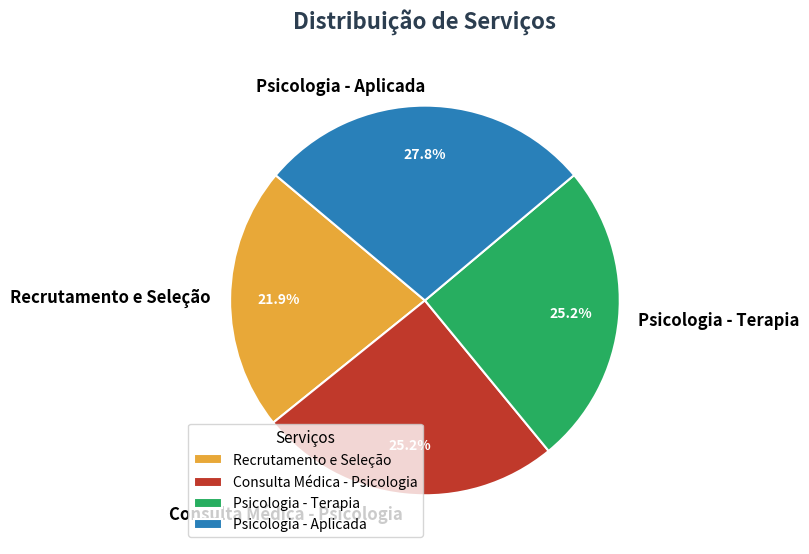

How many segments does this pie chart have?

4